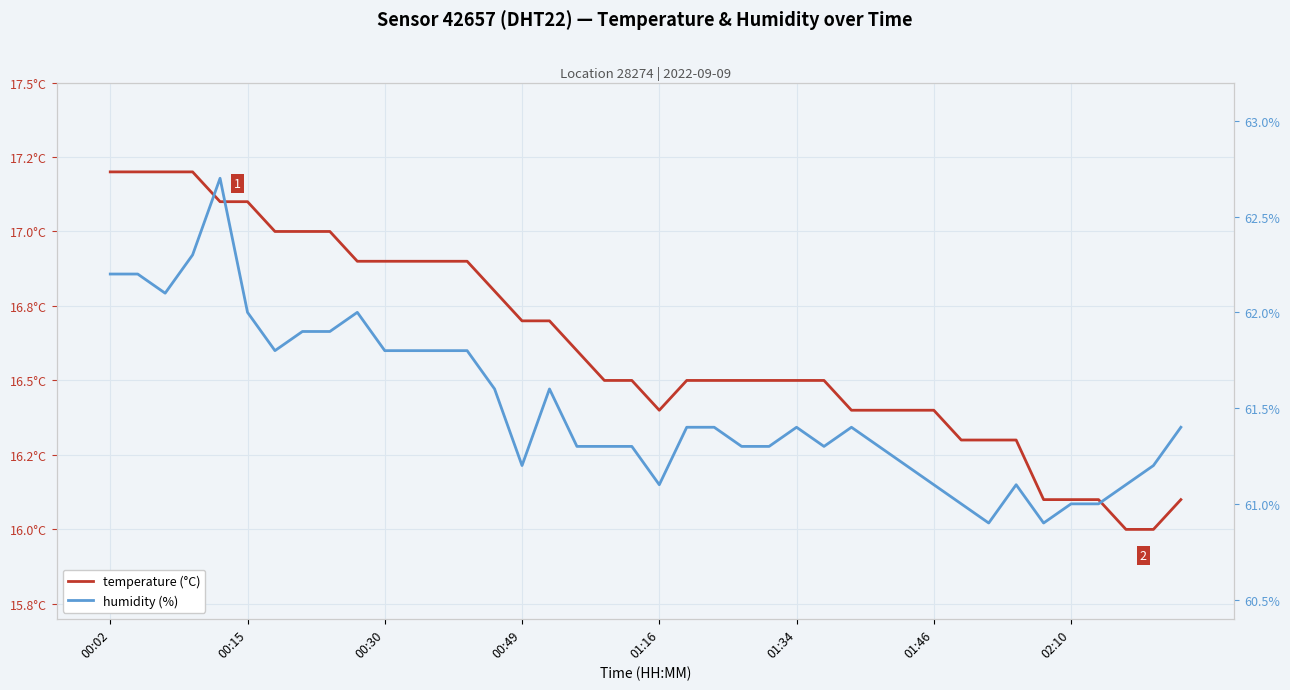

Is it true that humidity (%) equals 87.9 at 14?

False